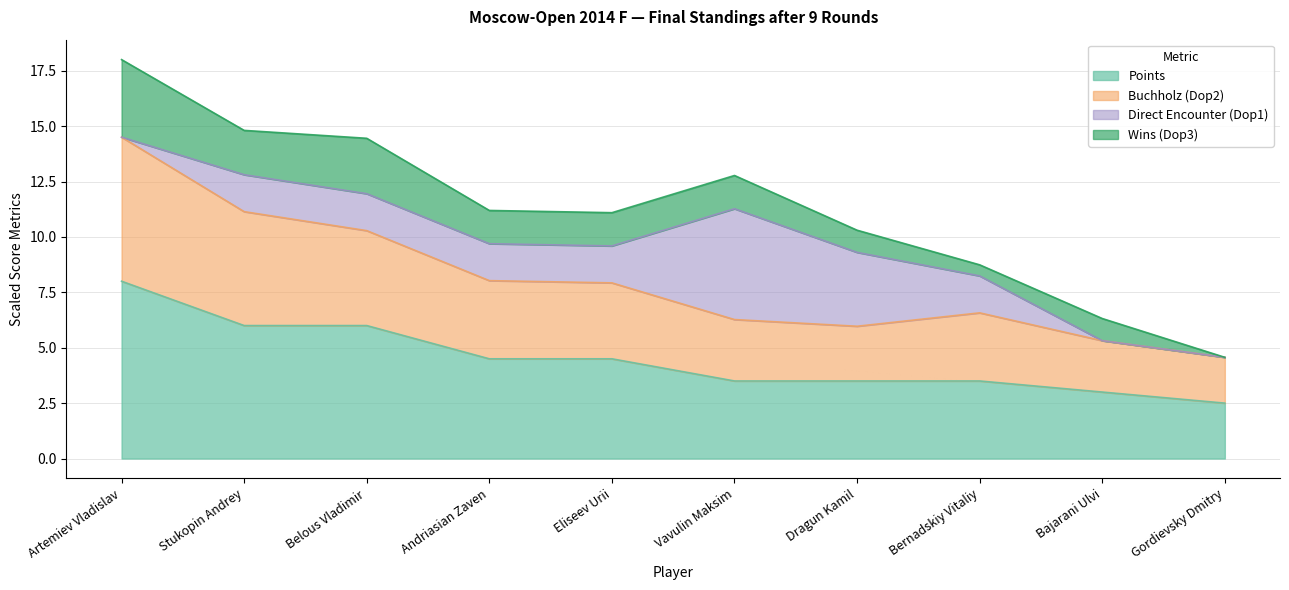

What is the label of the 6th point from the right?

Eliseev Urii